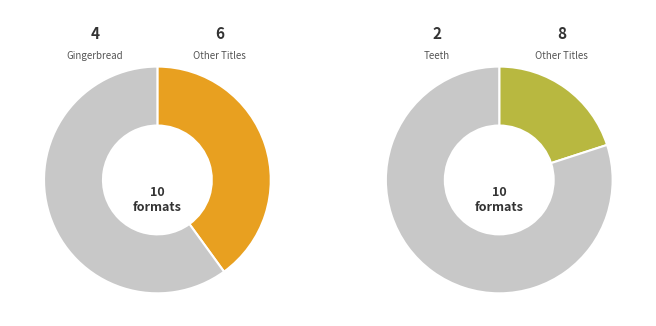

To the nearest percent, what is the difference between the largest and smallest slice percentages?

20%